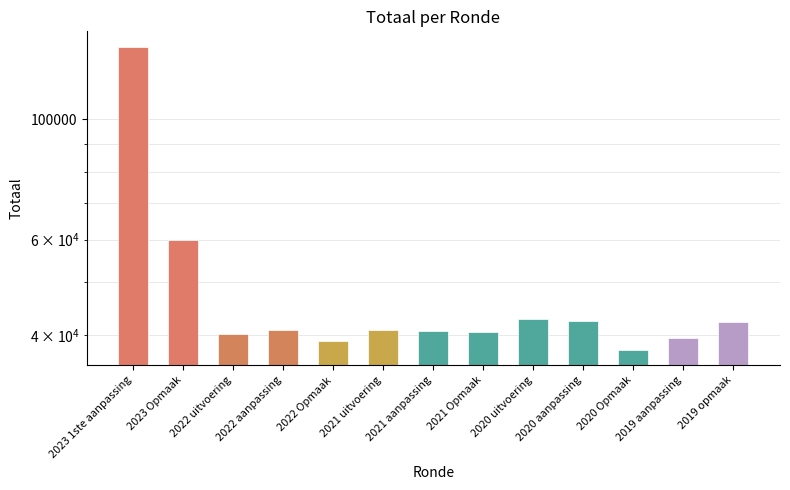

Where does the data first go above 40858?

2023 1ste aanpassing